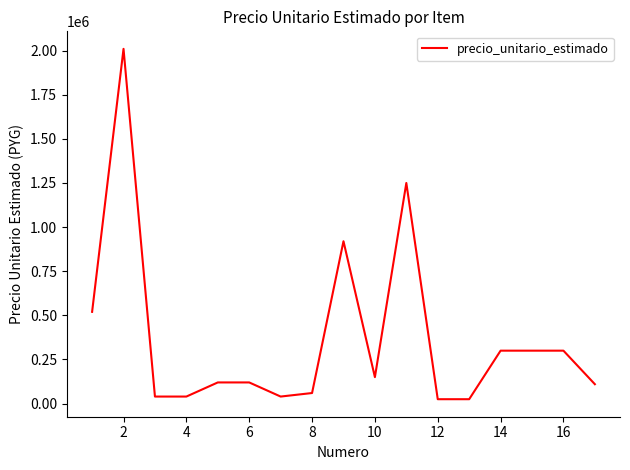

What is the maximum value shown in the chart?

2010000